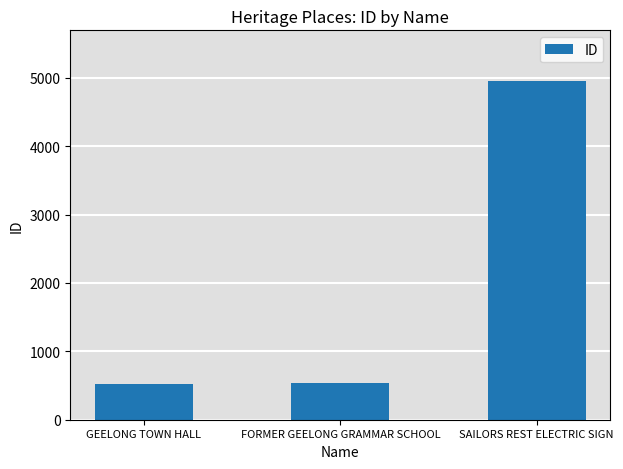

What is the sum of all values?

6011